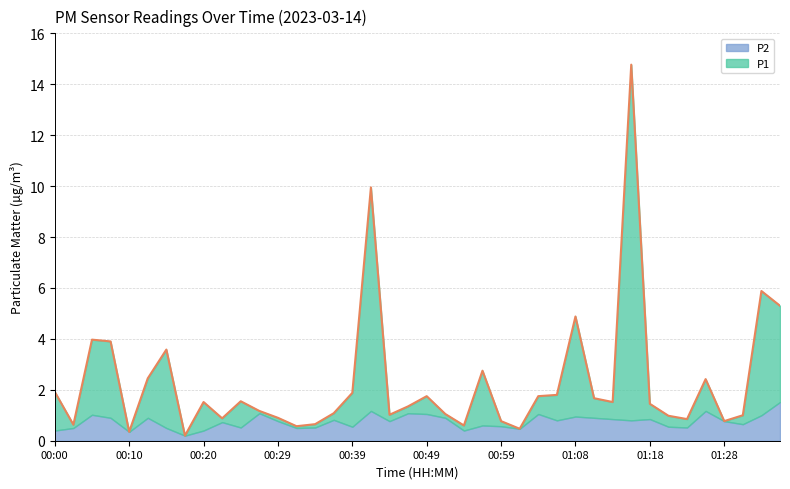

Is it true that the value at 00:42 is 9.9?

True